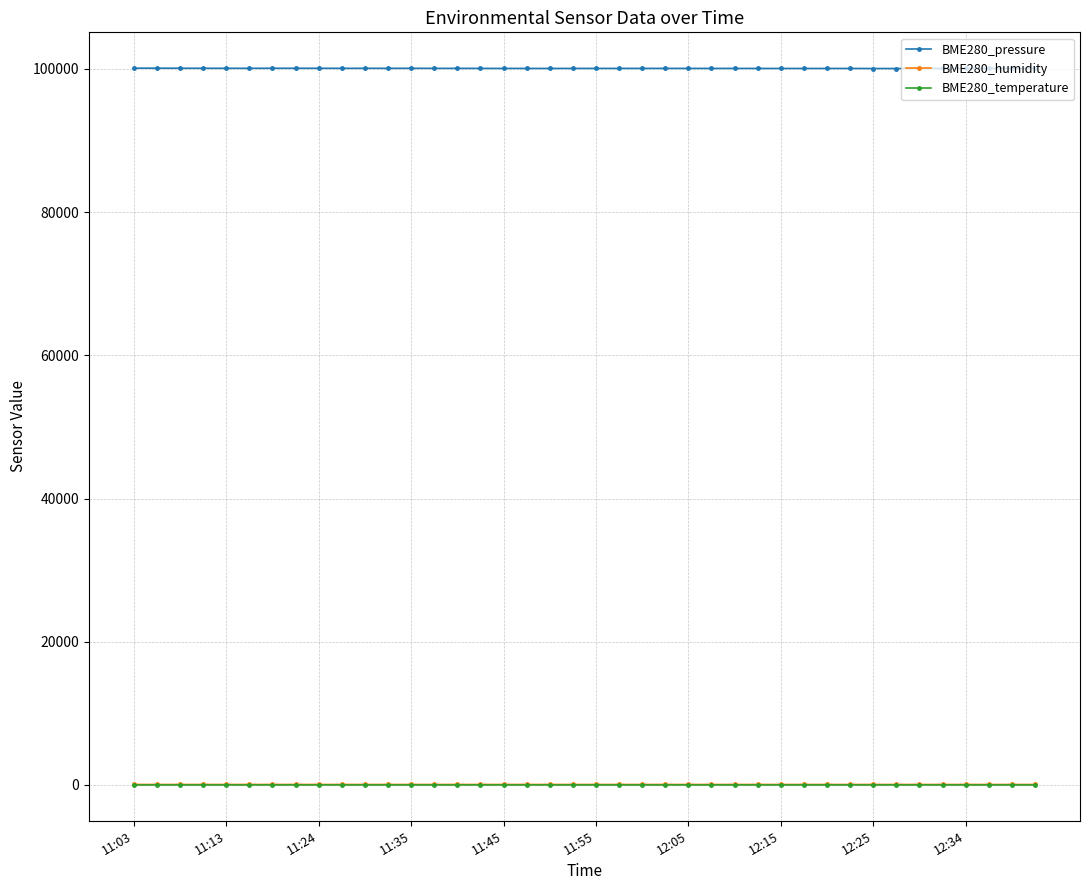

At how many categories does at least one series exceed 57030?

40